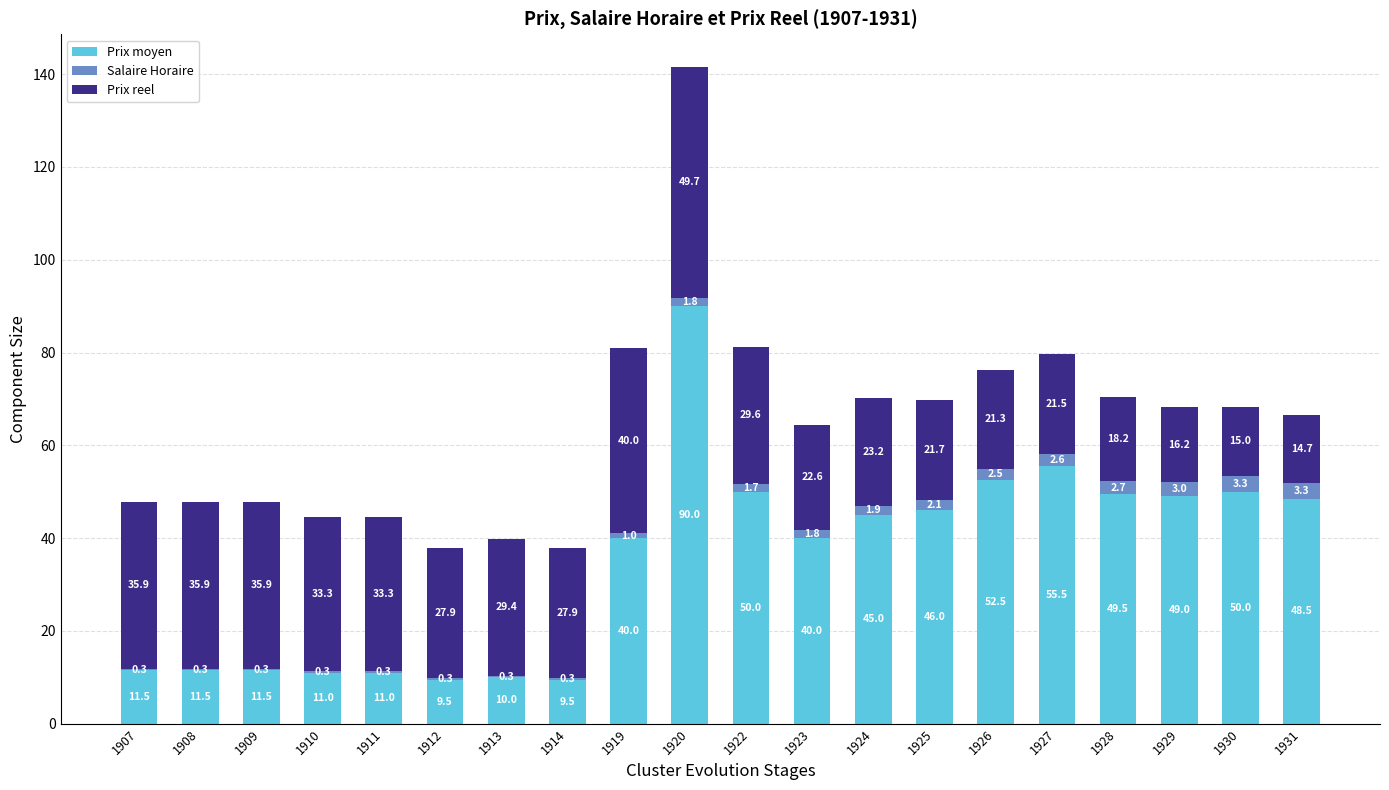

At which label does Prix moyen first exceed 45?

1920